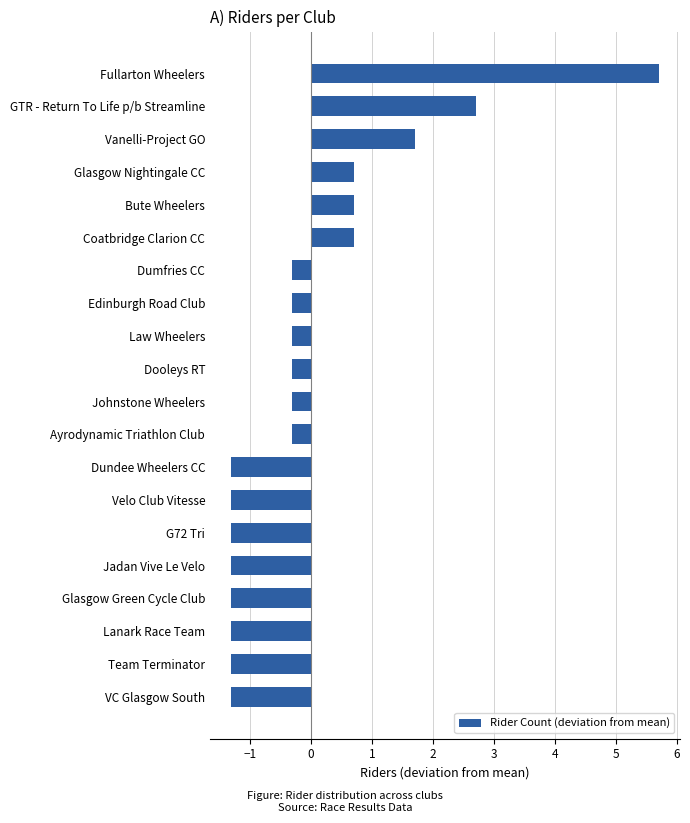

How many negative values are there?

14